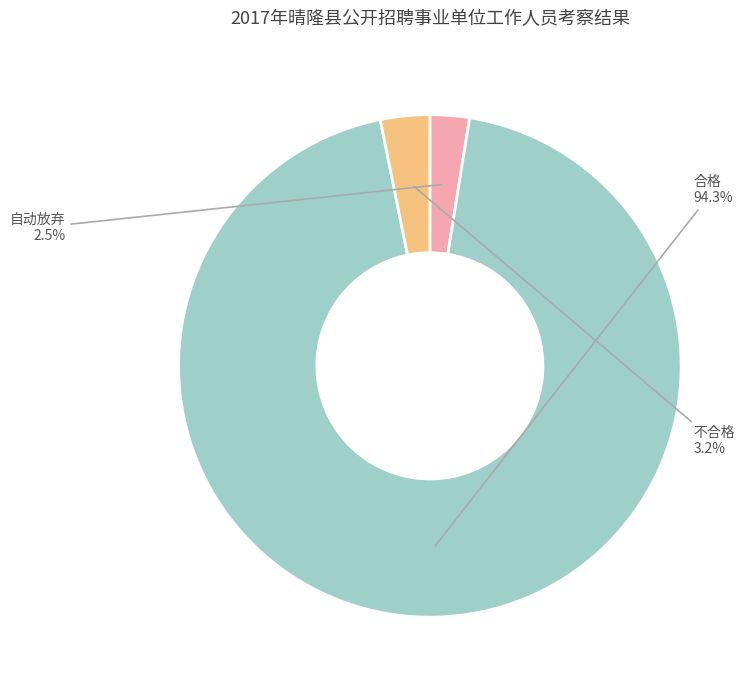

Count the number of slices in the pie.

3